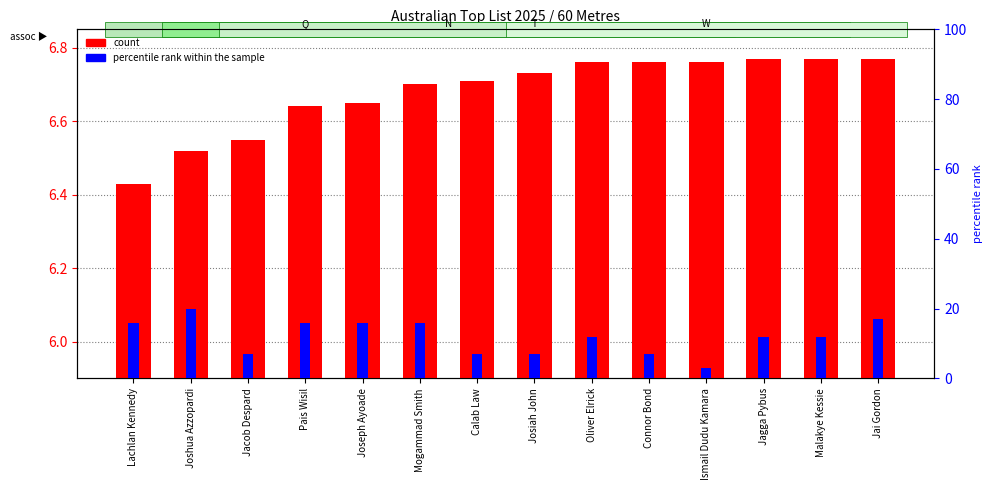

What is the label of the 6th bar from the right?

Oliver Elrick